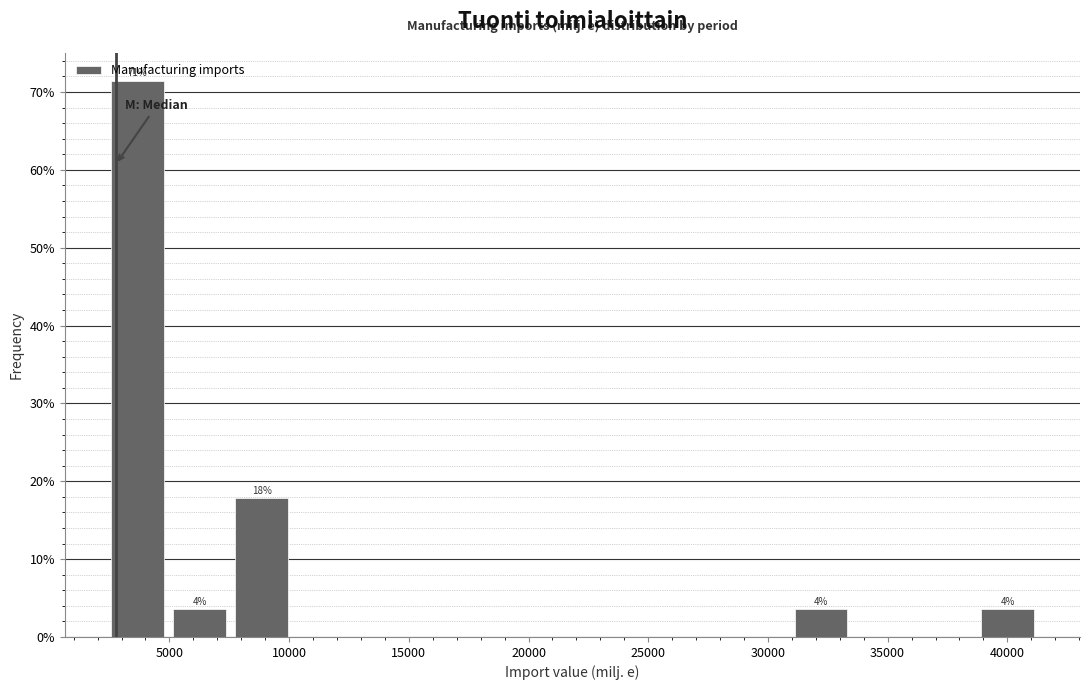

Which range on the x-axis has the tallest bar?

2500 to 5000